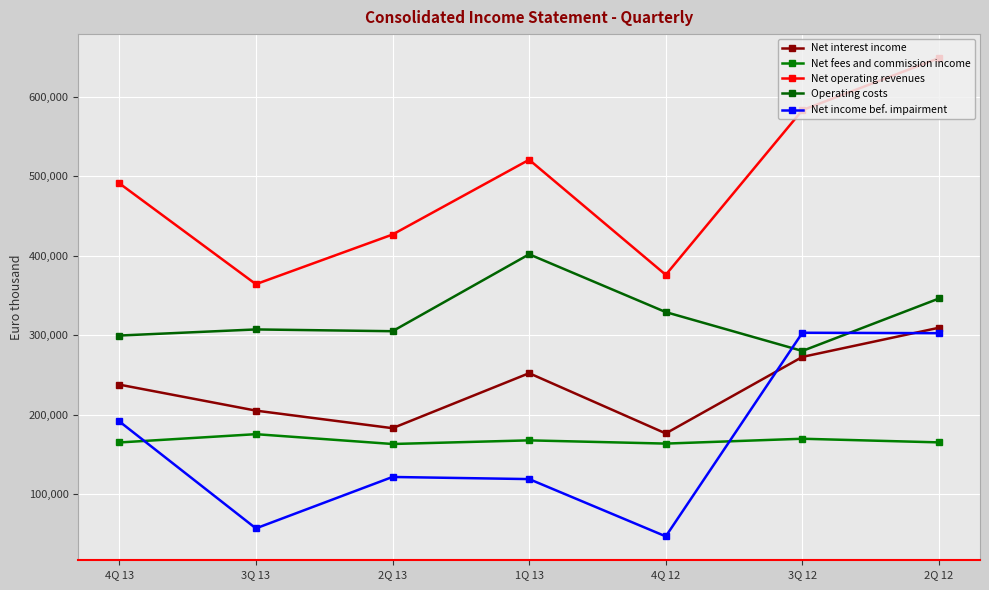

How many series are shown in this chart?

5